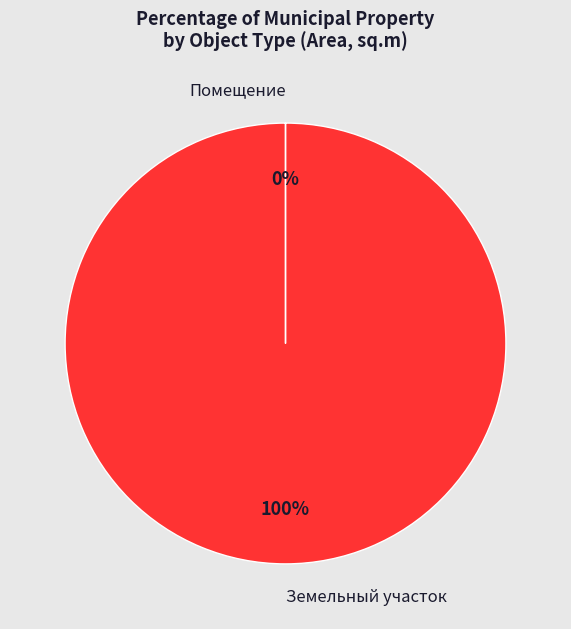

To the nearest percent, what percentage of the pie is Земельный участок?

100%